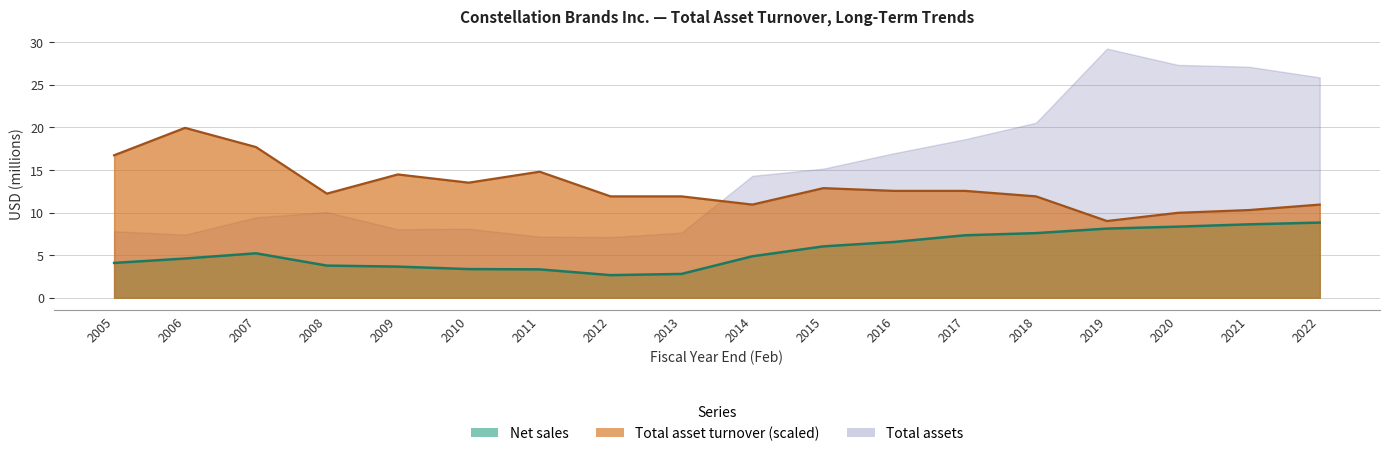

At how many categories does at least one series exceed 5?

18